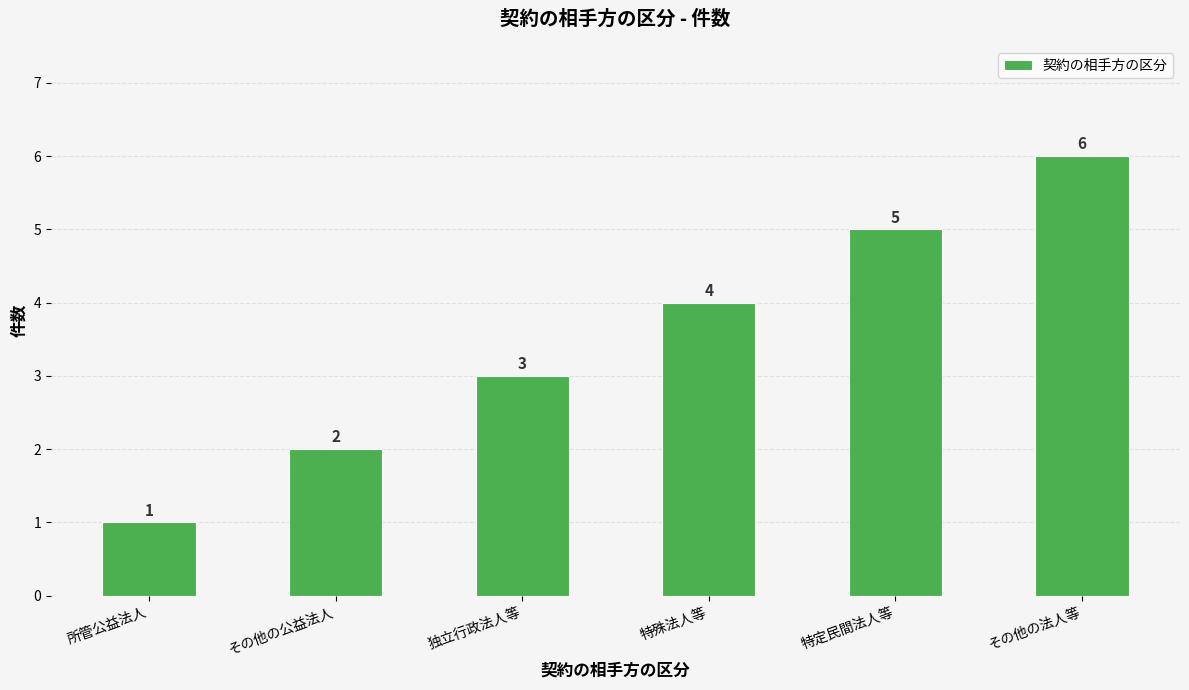

Rank the categories by value from lowest to highest.

所管公益法人, その他の公益法人, 独立行政法人等, 特殊法人等, 特定民間法人等, その他の法人等